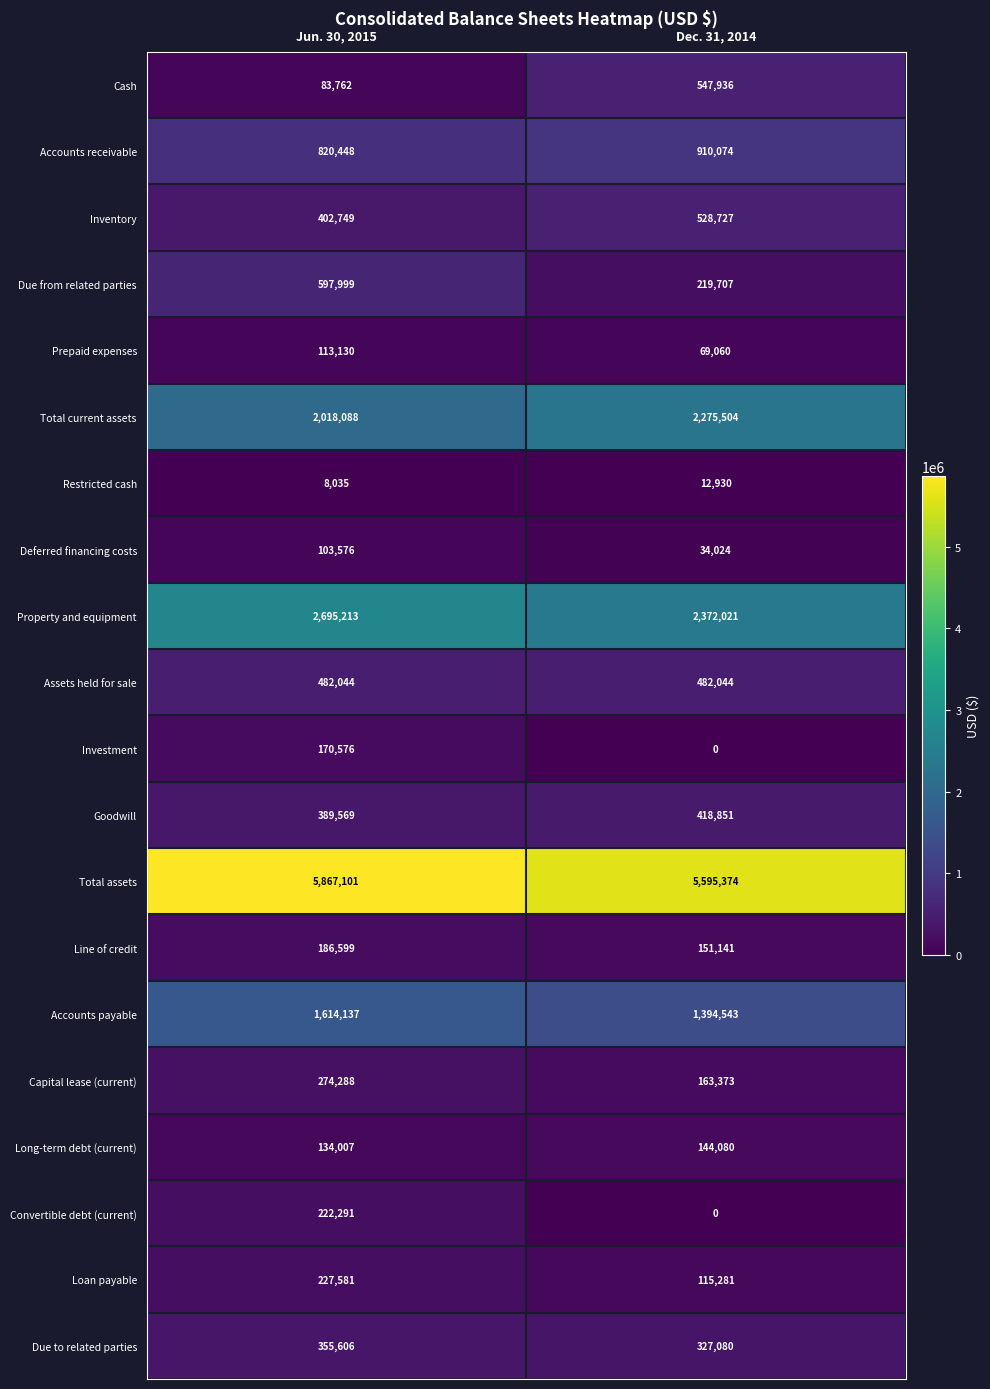

Which series has the largest total across all categories?

Total assets